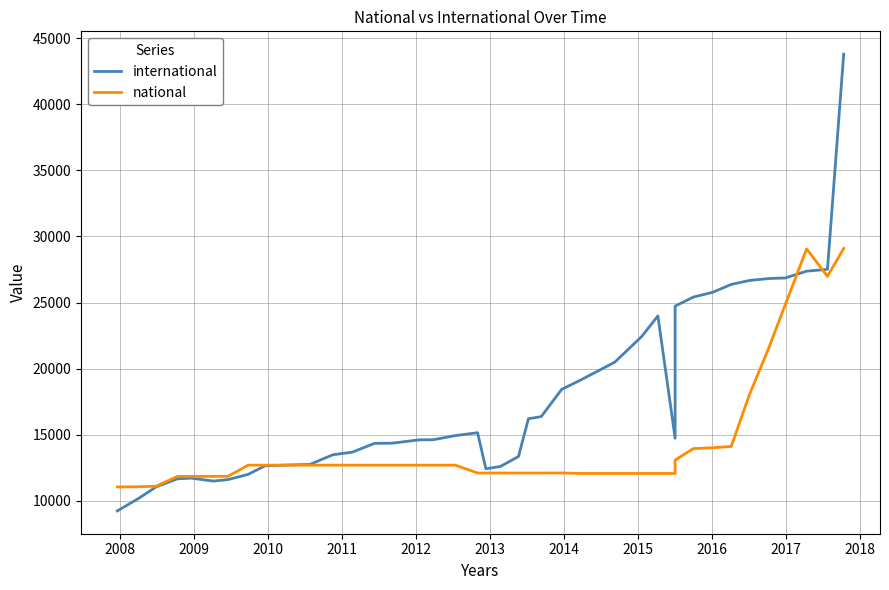

What is the smallest value displayed?

9238